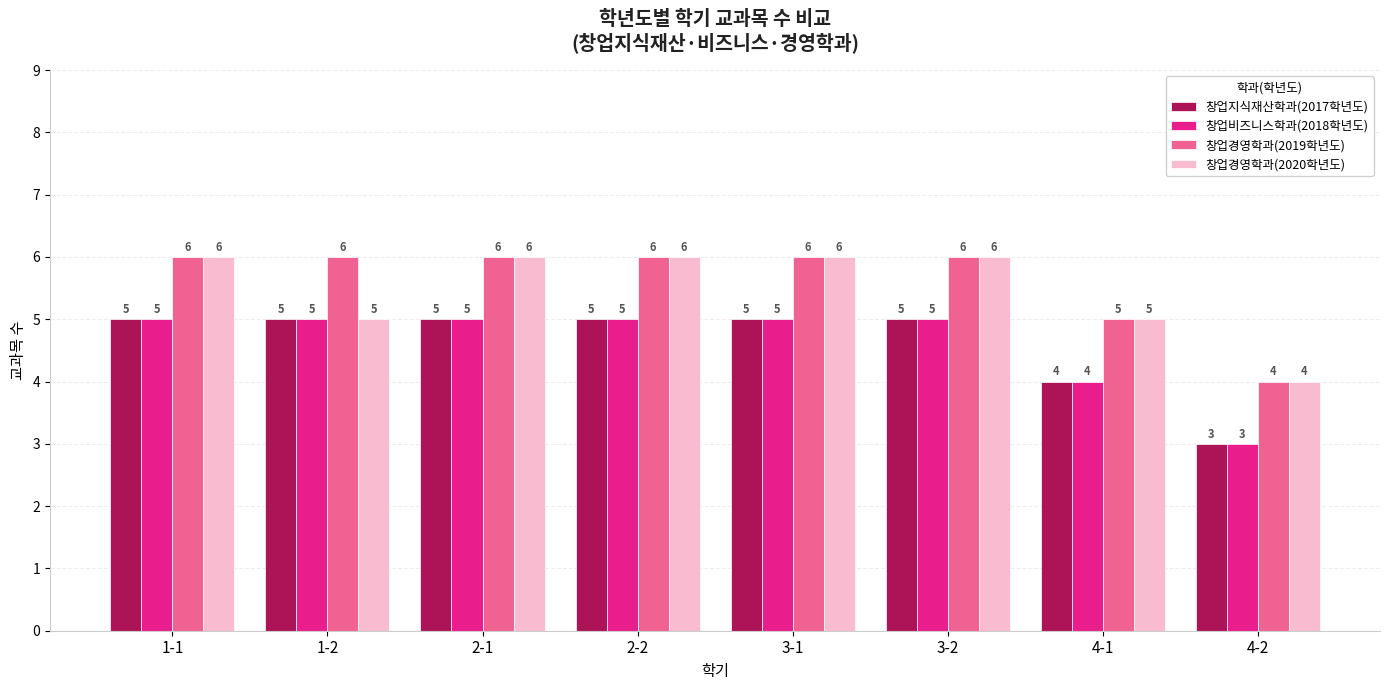

The 창업지식재산학과(2017학년도) series shows 9 at 3-2. True or false?

False